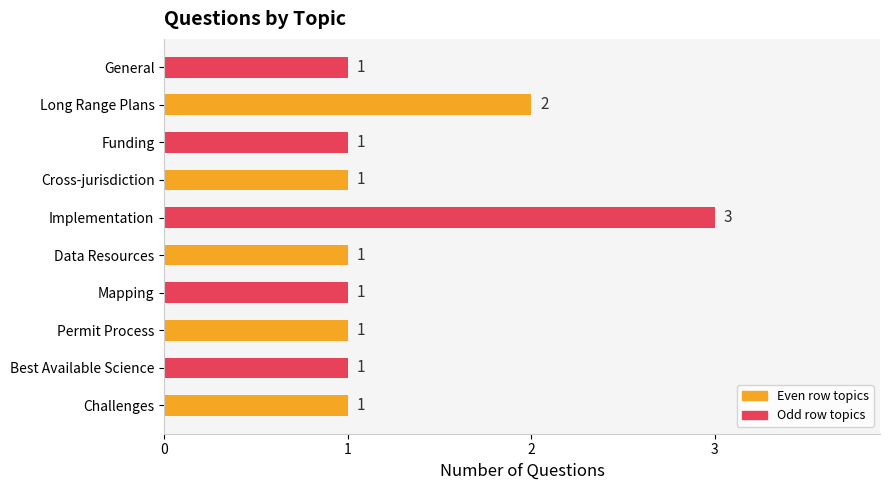

Count the values in the range 1 to 2.

9